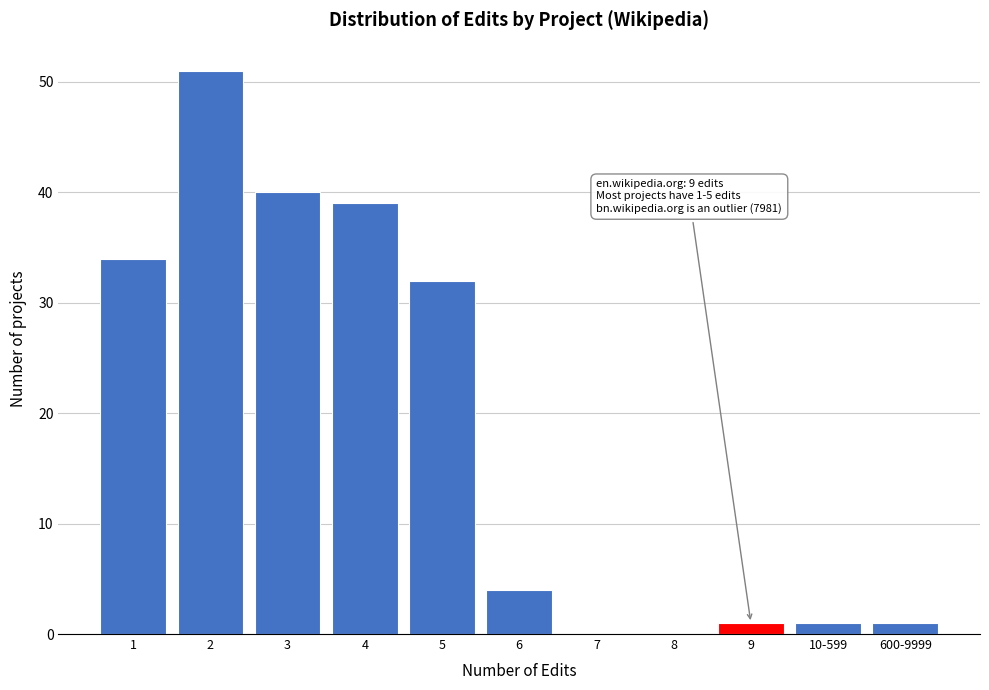

Reading left to right, what are all the values shown in this chart?

1=34	2=51	3=40	4=39	5=32	6=4	7=0	8=0	9=1	10-599=1	600-9999=1